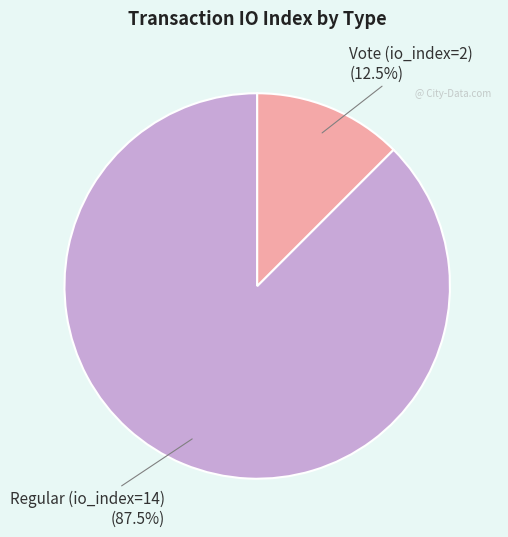

Is there a majority slice in this chart?

Yes